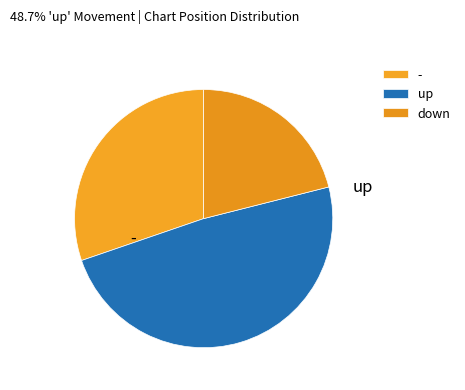

How many slices are in this pie chart?

3